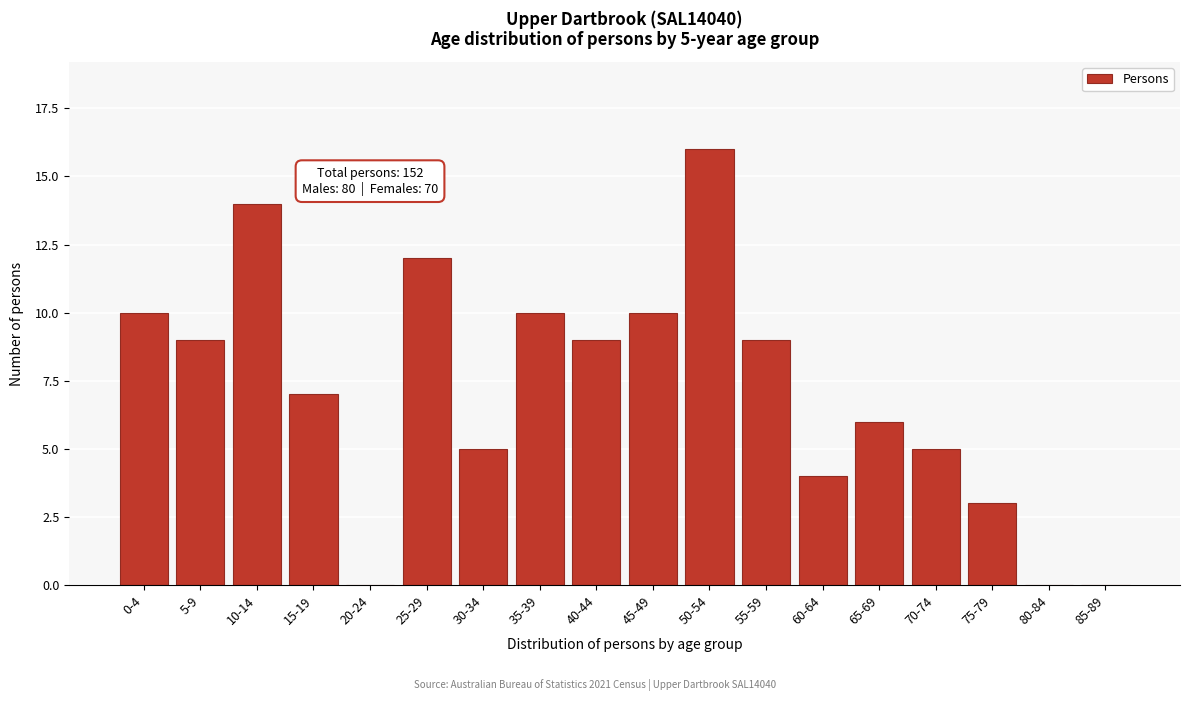

Reading left to right, transcribe all the data shown in this chart.

0-4=10	5-9=9	10-14=14	15-19=7	20-24=0	25-29=12	30-34=5	35-39=10	40-44=9	45-49=10	50-54=16	55-59=9	60-64=4	65-69=6	70-74=5	75-79=3	80-84=0	85-89=0